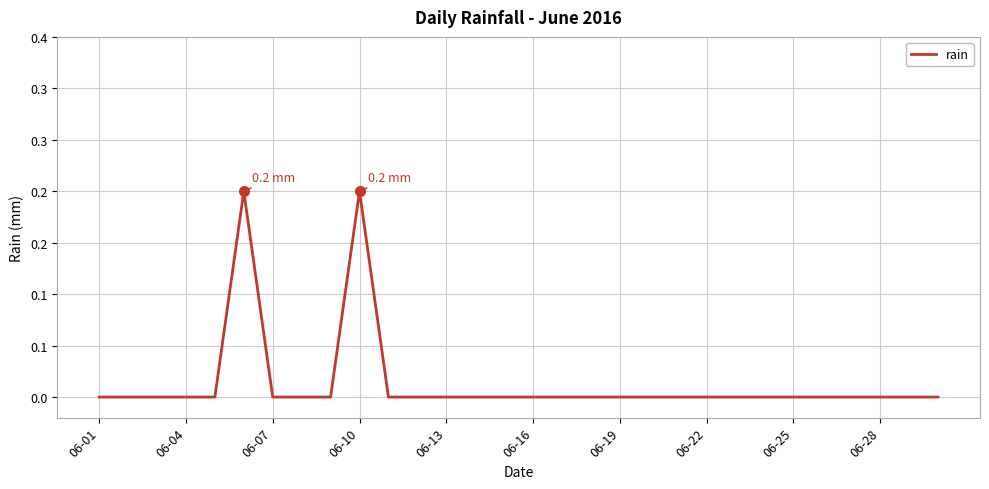

True or false: the data has more than 2 interior local peaks.

False